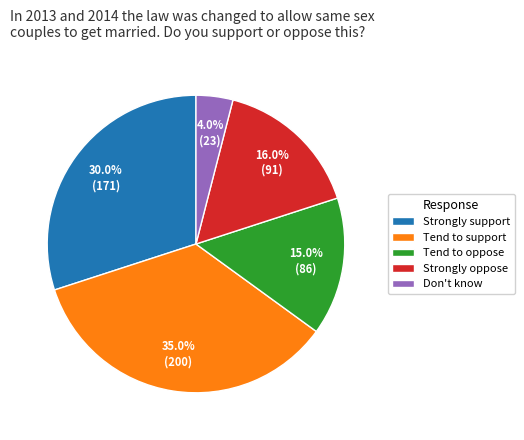

Is there a majority slice in this chart?

No